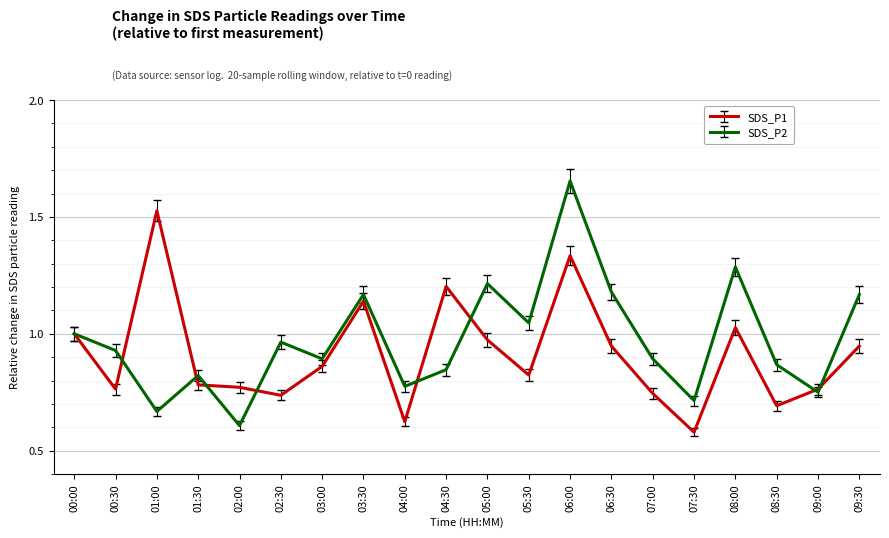

Which series ends up on top after the final intersection of SDS_P2 and SDS_P1?

SDS_P2